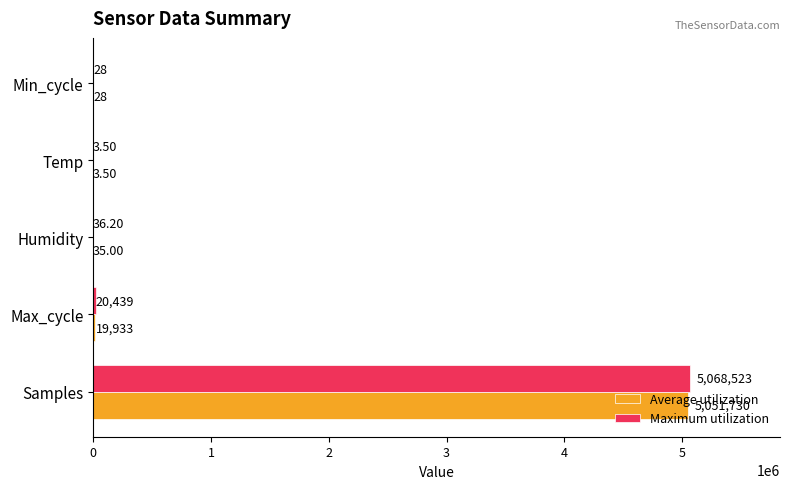

Between Samples and Max_cycle, which series saw the biggest shift?

Maximum utilization